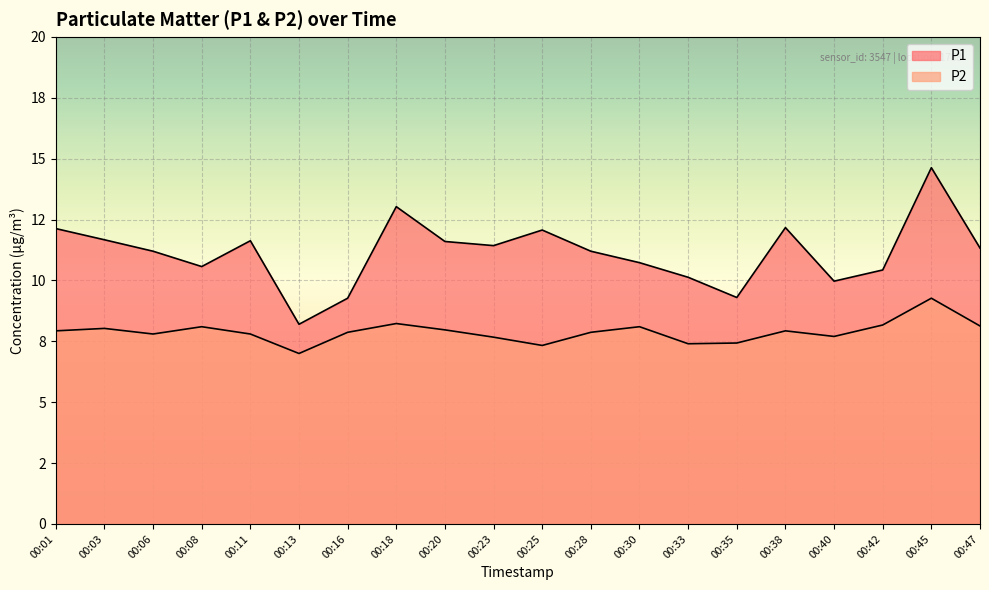

True or false: P2 has a value of 7.8 at 00:11.

True